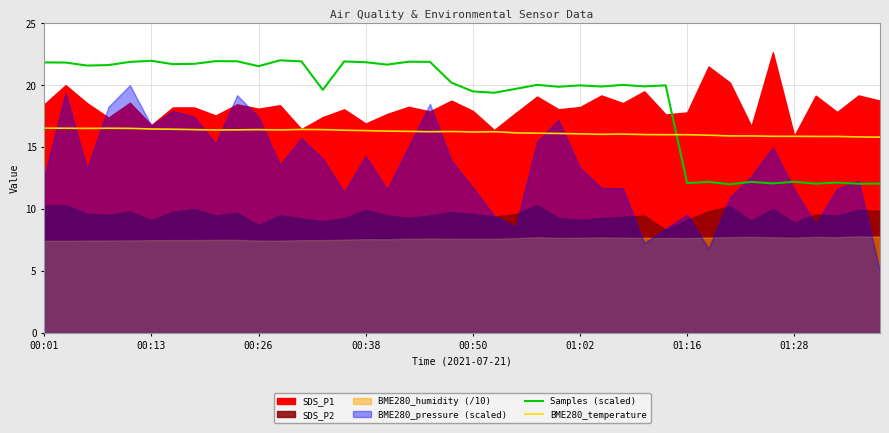

What is the minimum value for BME280_temperature?

15.8